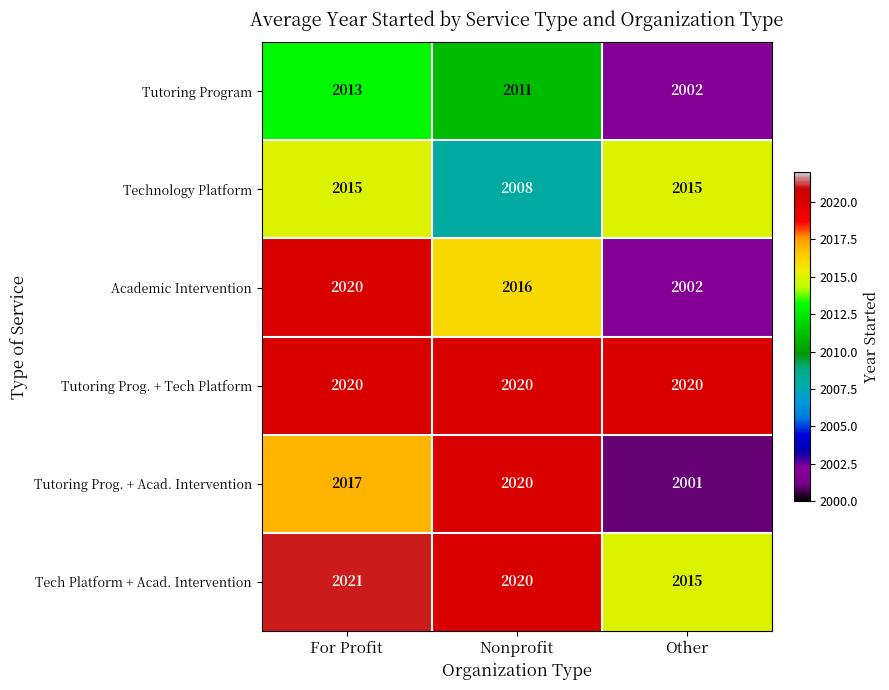

What is the spread (max minus min) of values at For Profit?

8